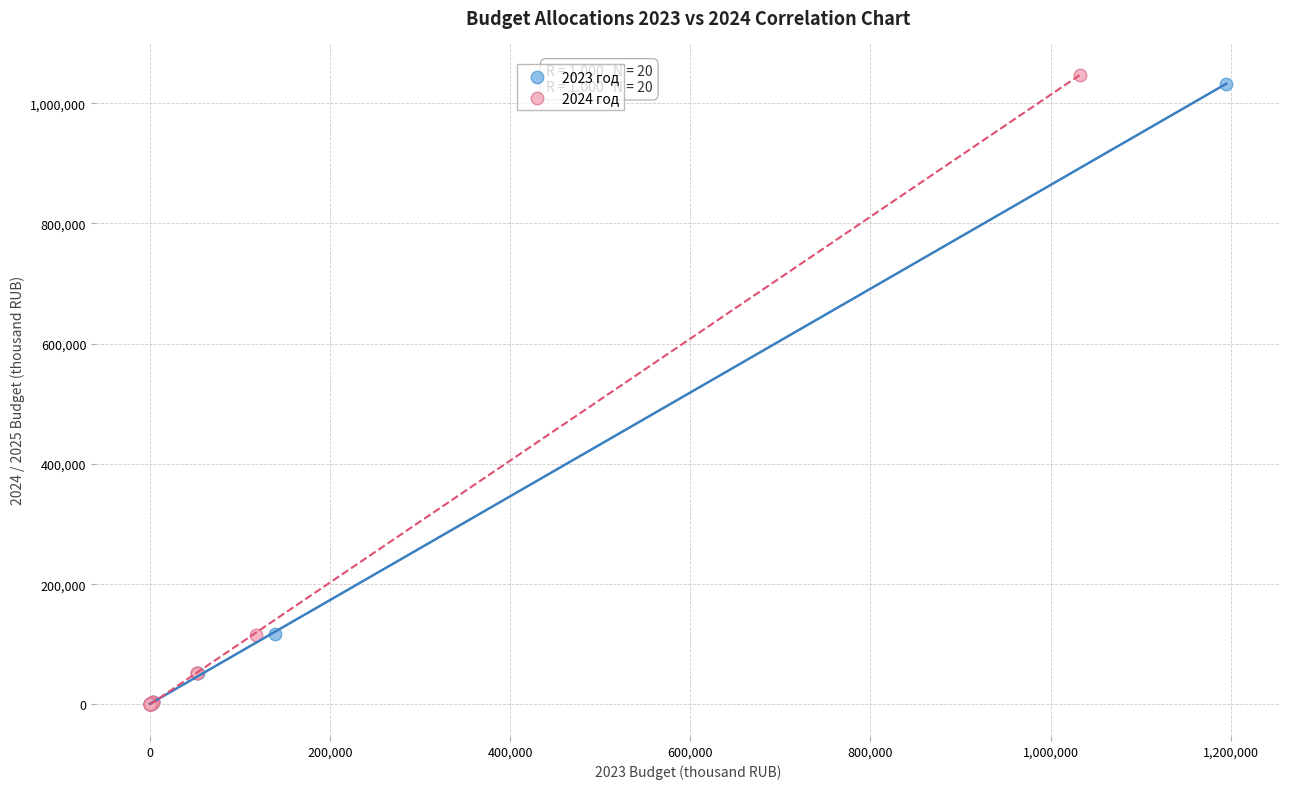

Which series has the largest Y range (max minus min)?

2024 год